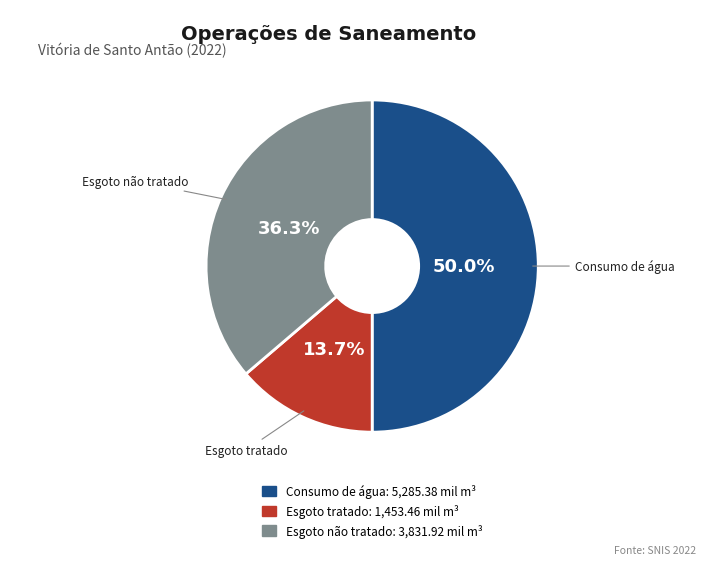

How much of the chart is everything except Esgoto tratado?

86.3%